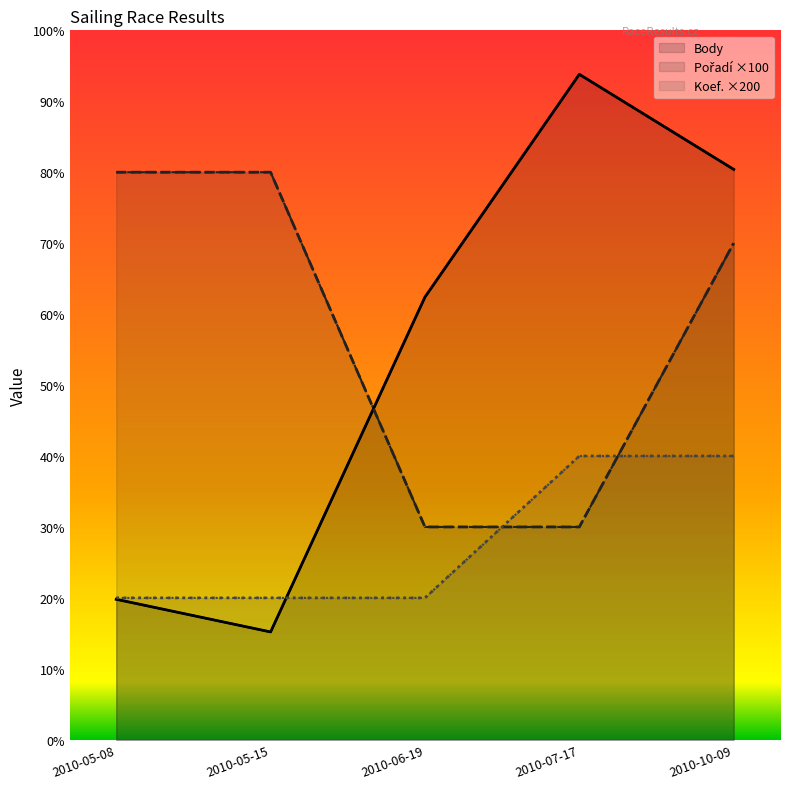

List the labels in order of Body value, smallest first.

2010-05-15, 2010-05-08, 2010-06-19, 2010-10-09, 2010-07-17